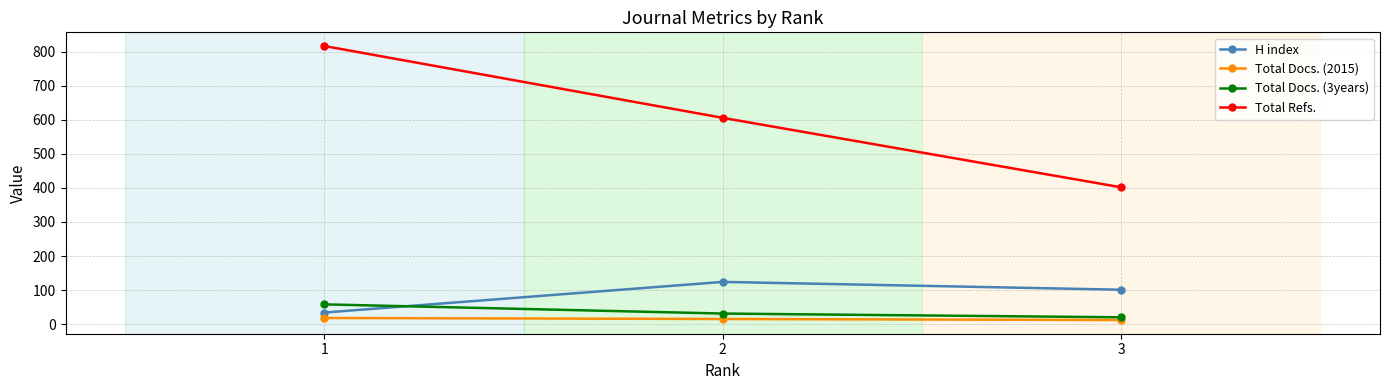

What is the approximate value of Total Refs. at 3?

402